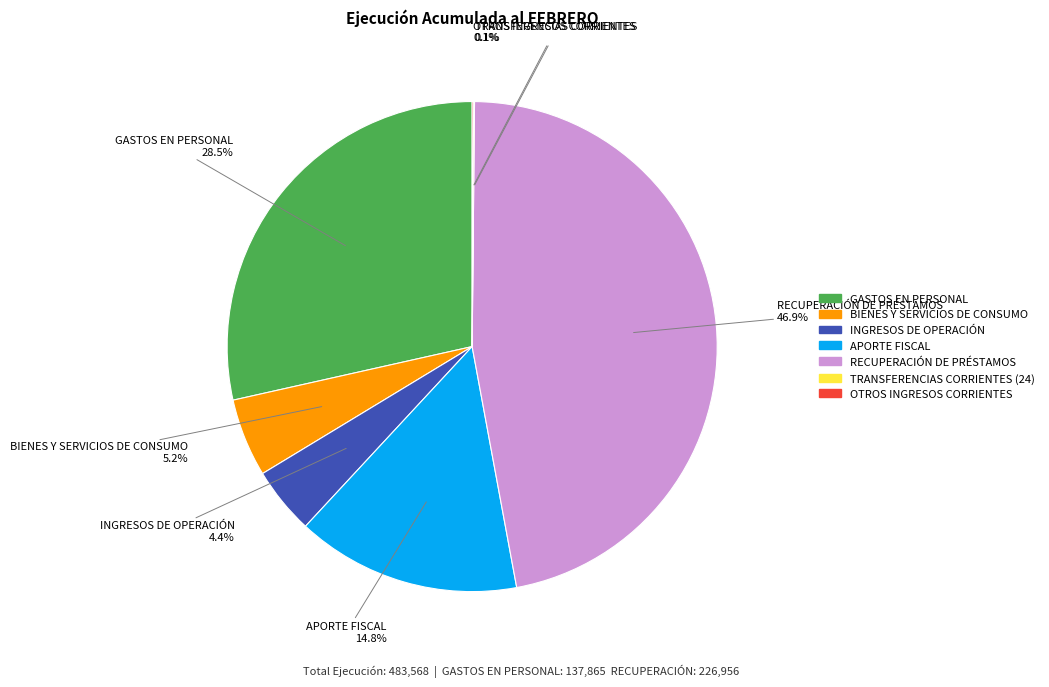

Does any single category account for the majority?

No